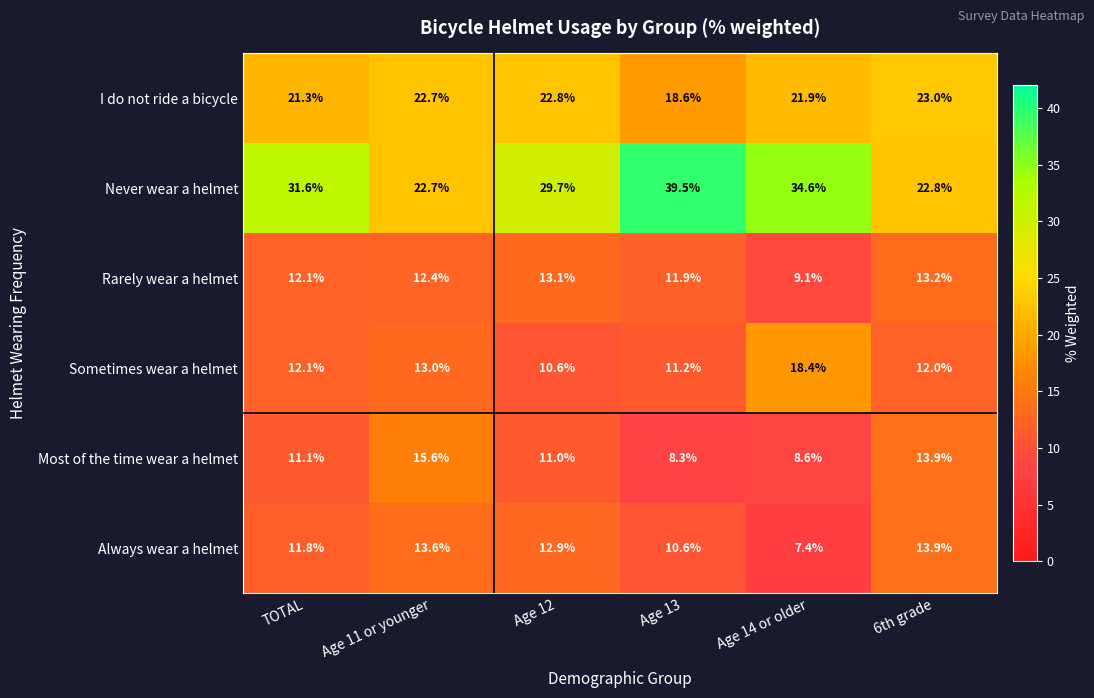

Rank the series by their maximum value, from highest to lowest.

Never wear a helmet, I do not ride a bicycle, Sometimes wear a helmet, Most of the time wear a helmet, Always wear a helmet, Rarely wear a helmet